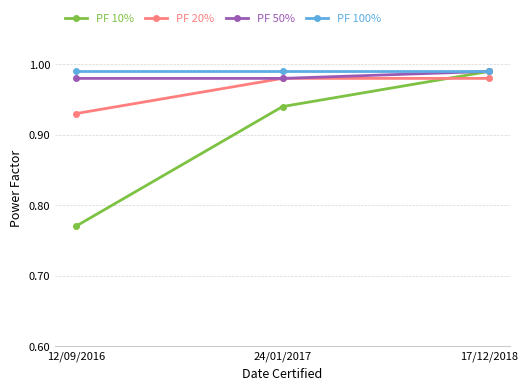

Which category has the lowest value across all series?

12/09/2016